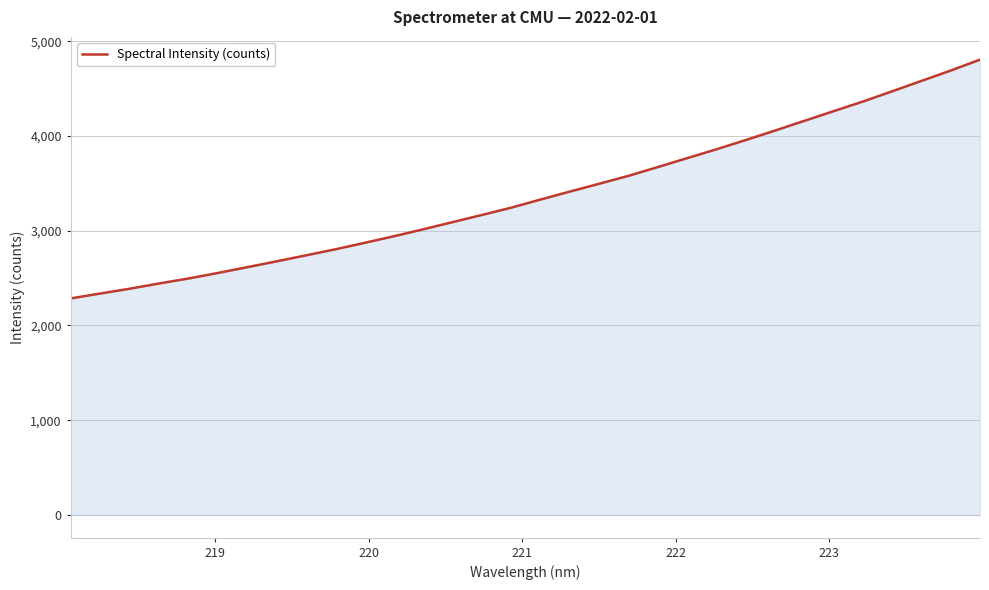

What is the difference between the maximum and minimum values?

2519.8